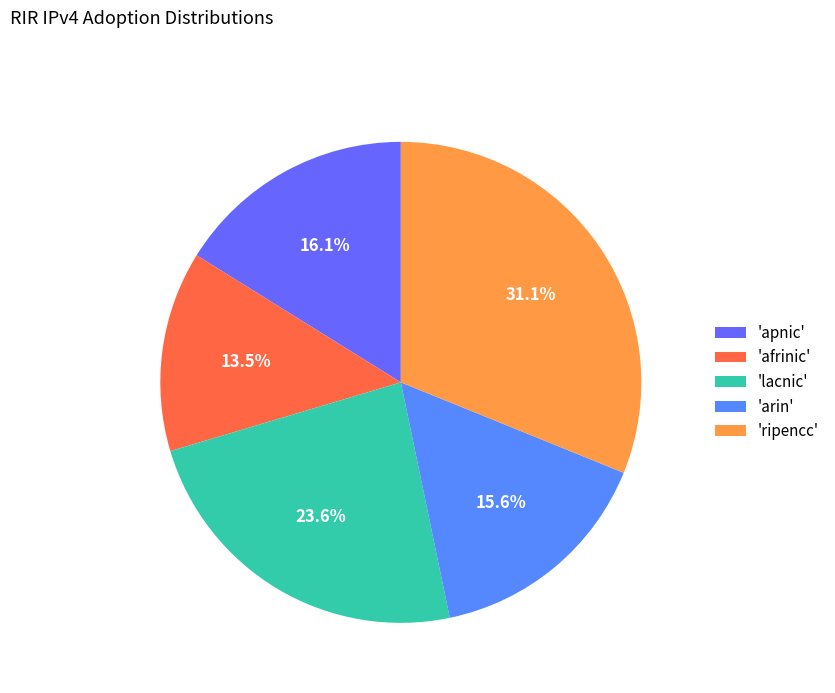

What is the largest slice in the pie chart?

'ripencc'